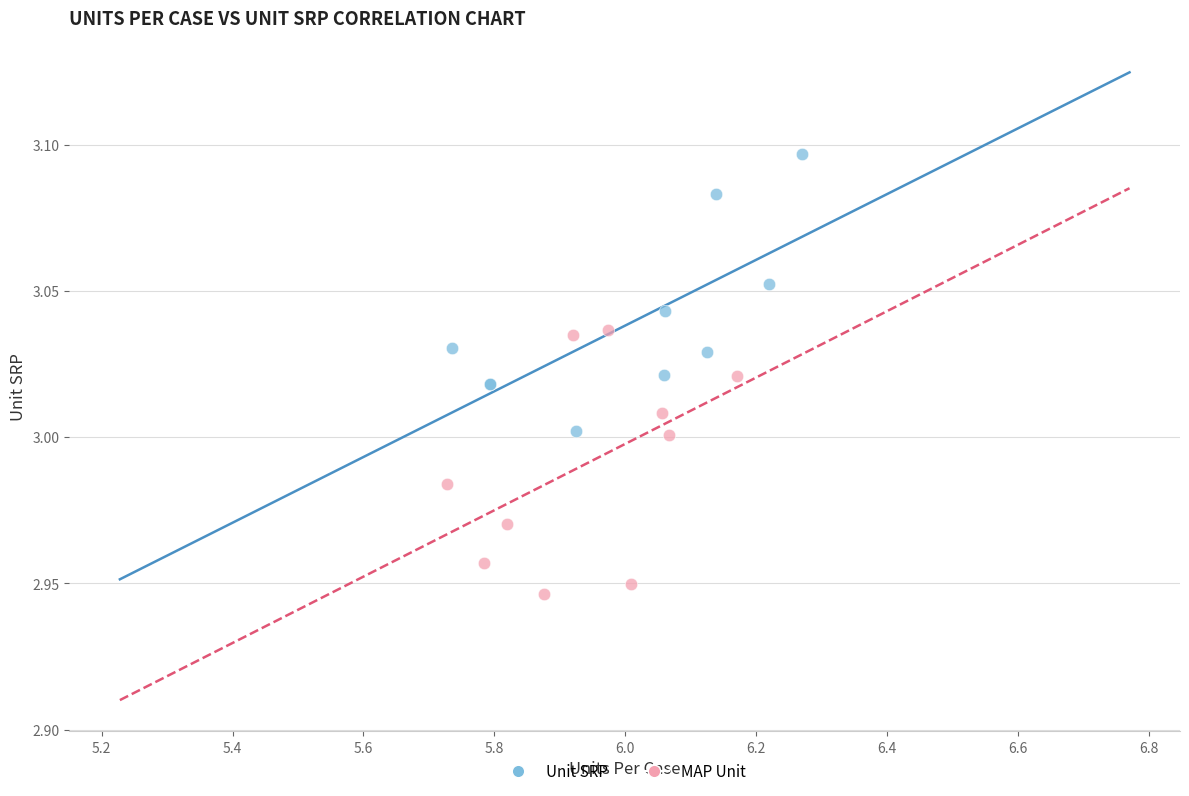

Which series reaches the minimum Y coordinate?

MAP Unit